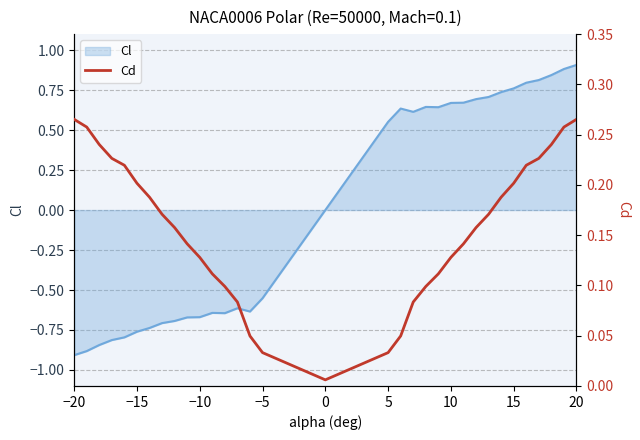

What is the highest value of the Cl series?

0.9